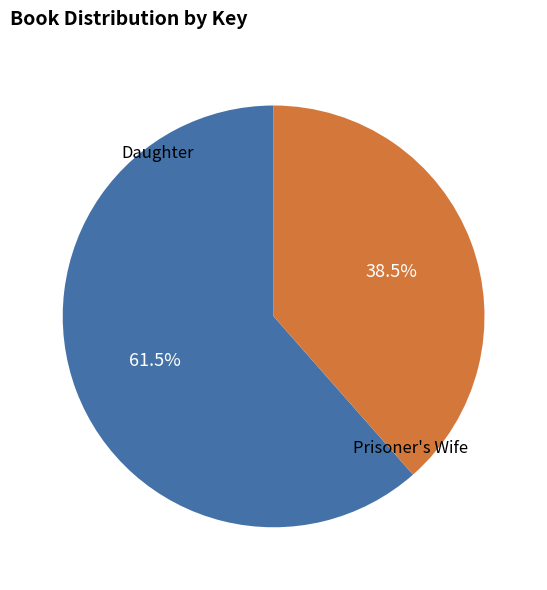

Does any single category account for the majority?

Yes